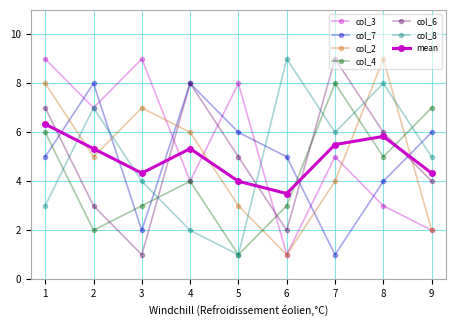

List the series in order of their peak value, highest first.

col_3, col_2, col_6, col_8, col_7, col_4